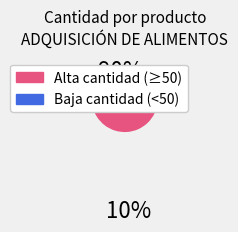

Is there any slice that represents more than half of the pie?

Yes